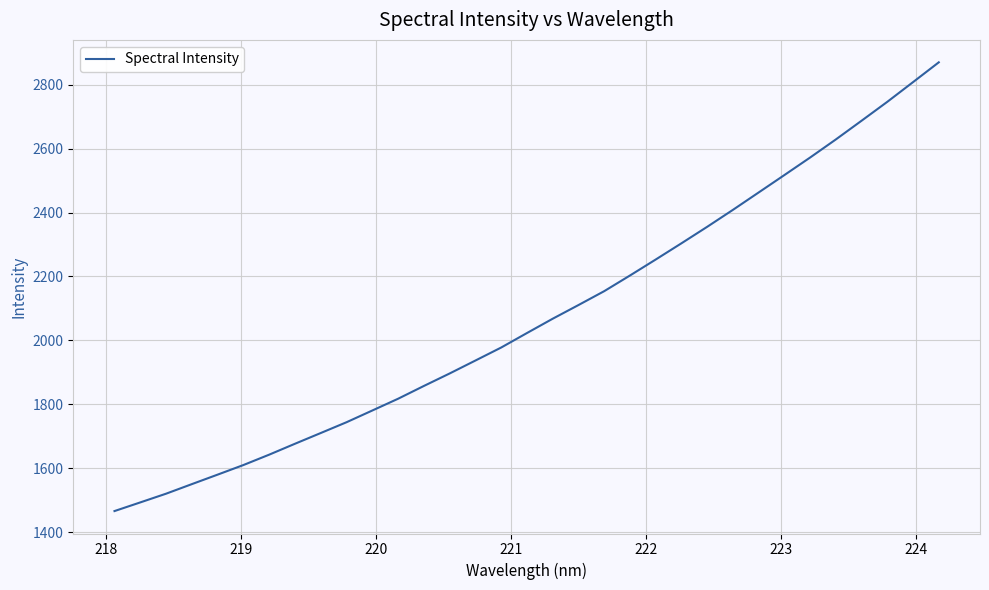

What is the greatest value displayed?

2869.7